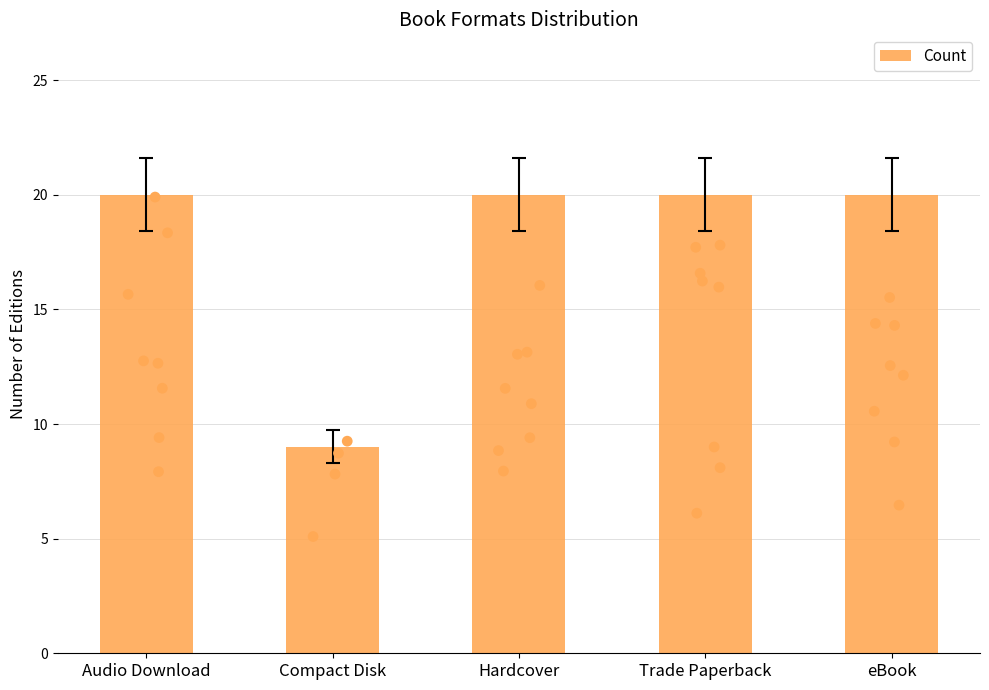

Between Trade Paperback and Audio Download, which is larger?

Trade Paperback